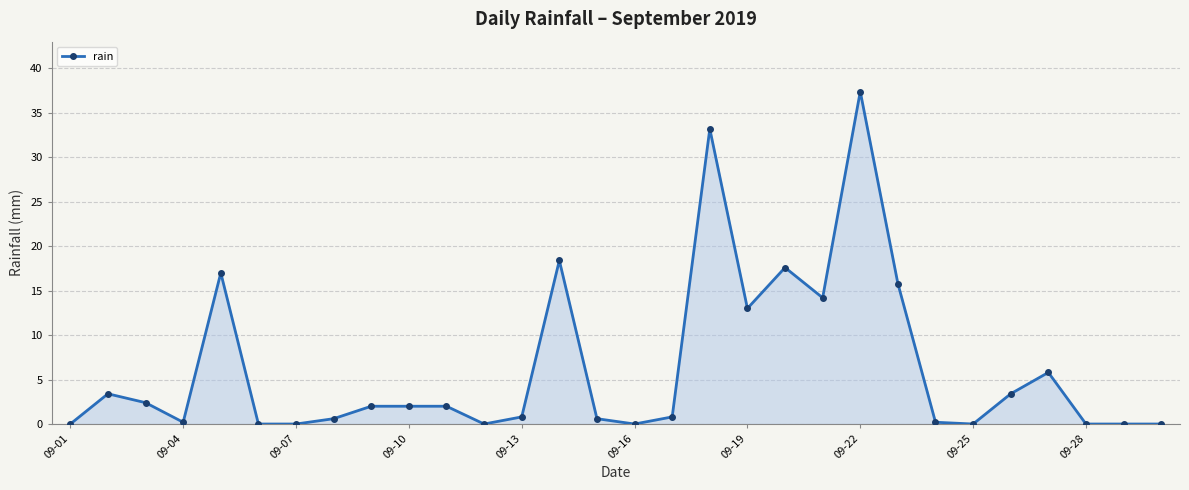

Reading left to right, list all the values displayed in this chart.

0.0	3.4	2.4	0.2	17.0	0.0	0.0	0.6	2.0	2.0	2.0	0.0	0.8	18.4	0.6	0.0	0.8	33.2	13.0	17.6	14.2	37.4	15.8	0.2	0.0	3.4	5.8	0.0	0.0	0.0